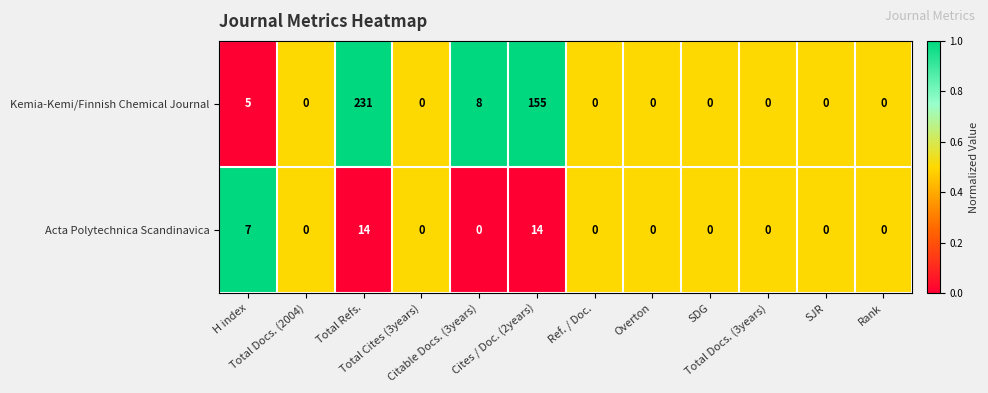

Which series has the largest range (max minus min)?

Kemia-Kemi/Finnish Chemical Journal